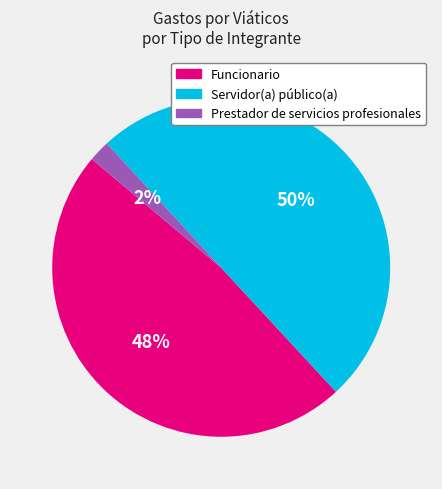

How many slices are in this pie chart?

3